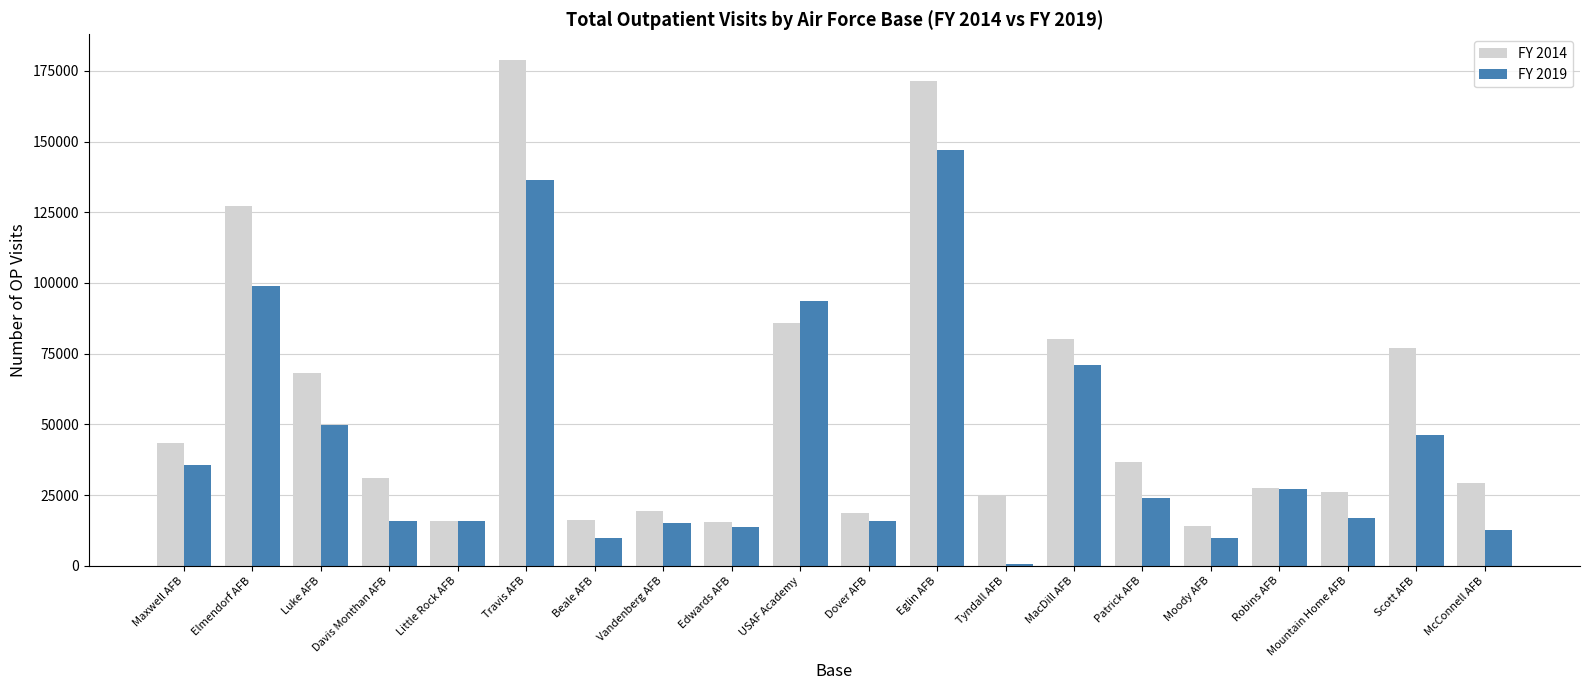

How many data points does each series have?

20